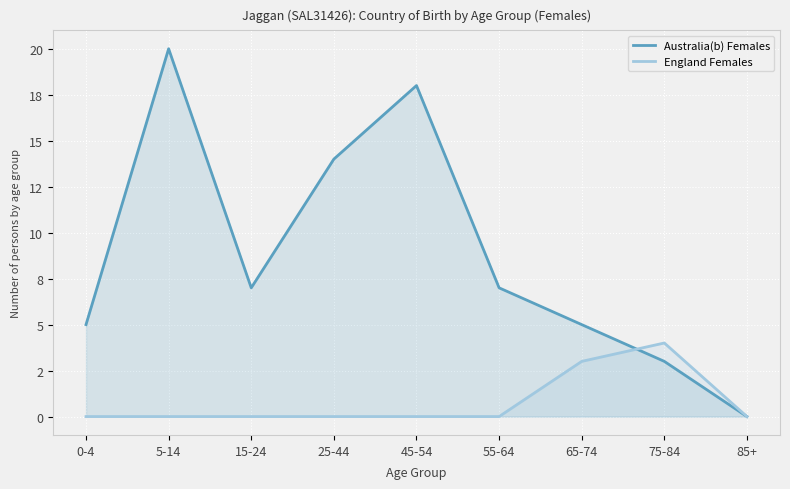

The Australia(b) Females series shows 3 at 75-84. True or false?

True